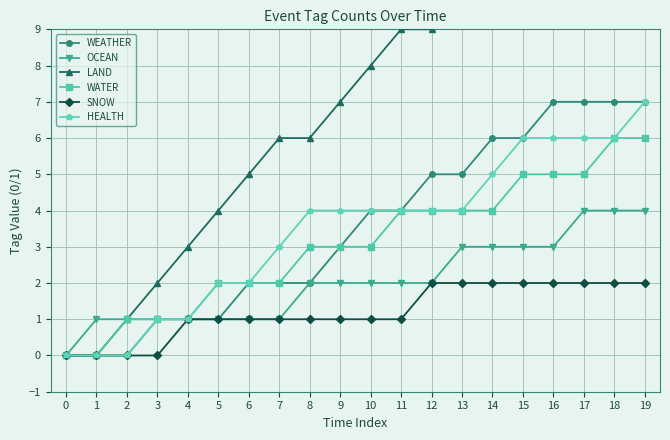

True or false: SNOW has a value of 1 at 17.

False